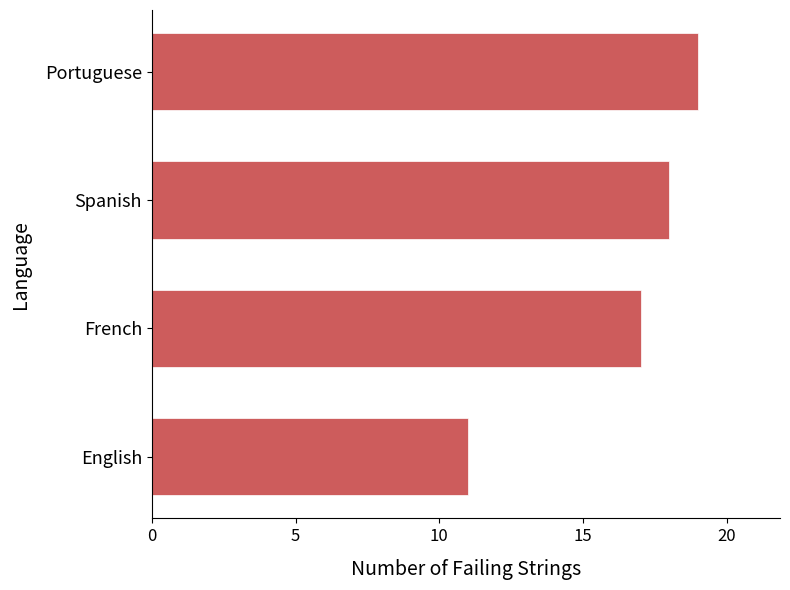

Are the bars grouped side by side (vs. stacked)?

No